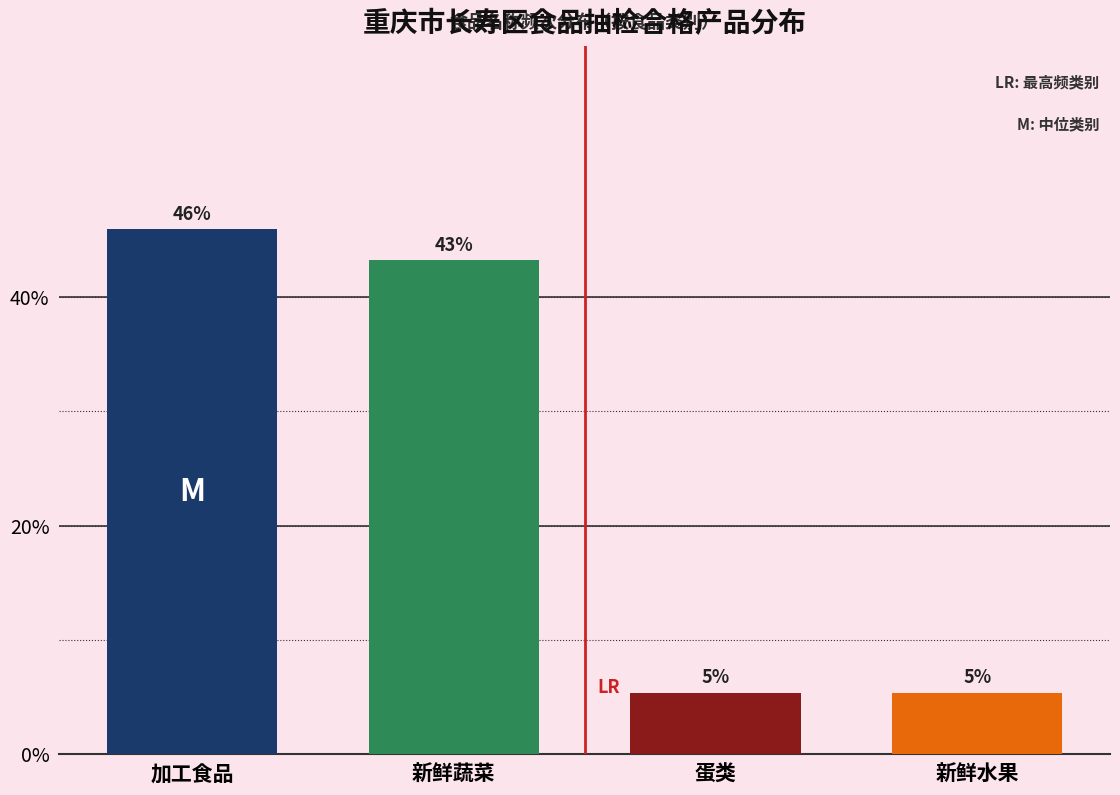

Are the bars horizontal?

No